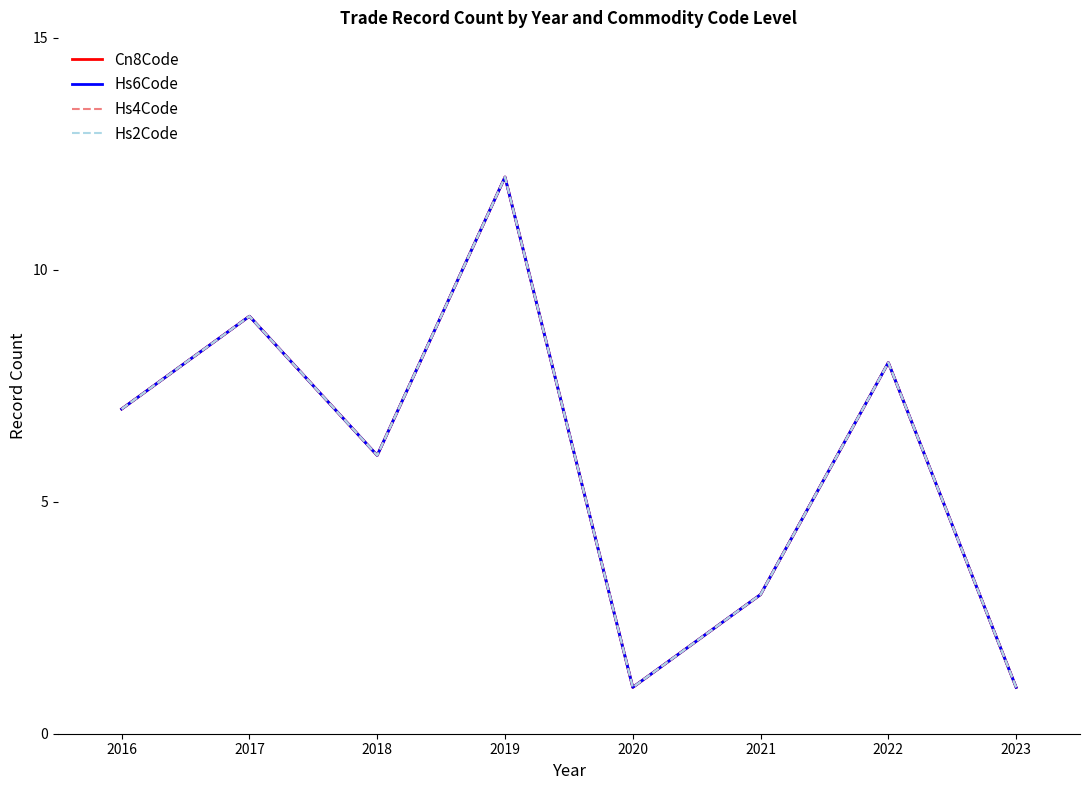

Is this an area chart (filled region under the line)?

No